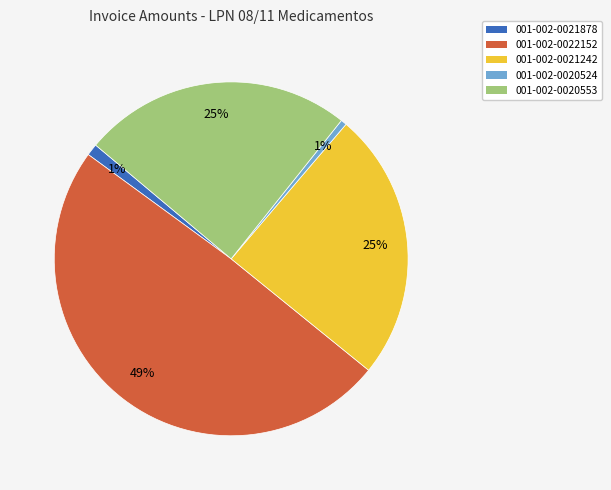

To the nearest percent, what portion does 001-002-0022152 represent?

49%